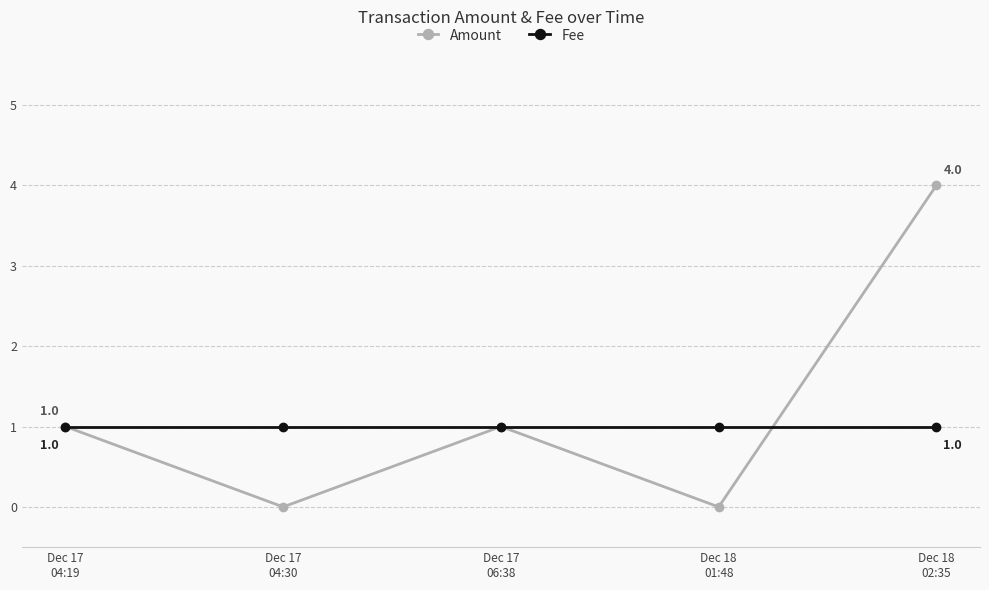

At which category is the sum across all series the highest?

Dec 18
02:35